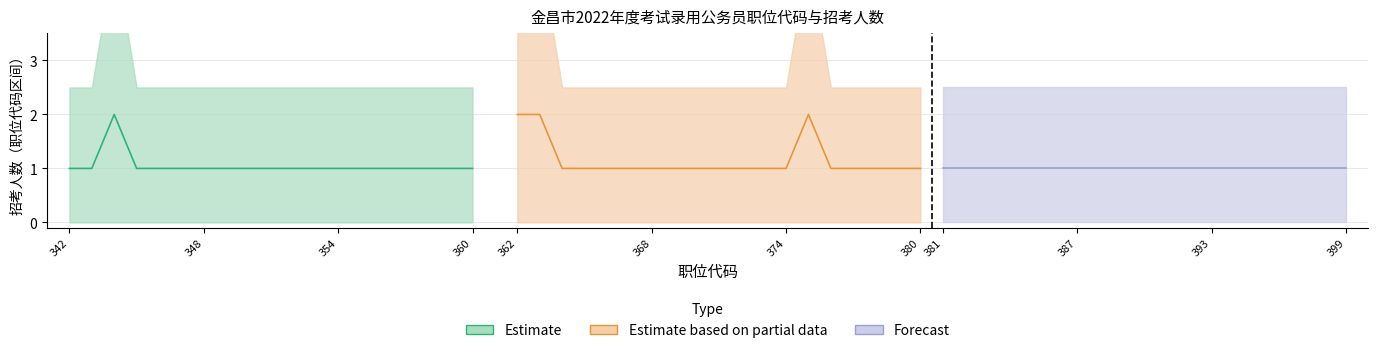

The value of Forecast at 399 is 2. True or false?

False